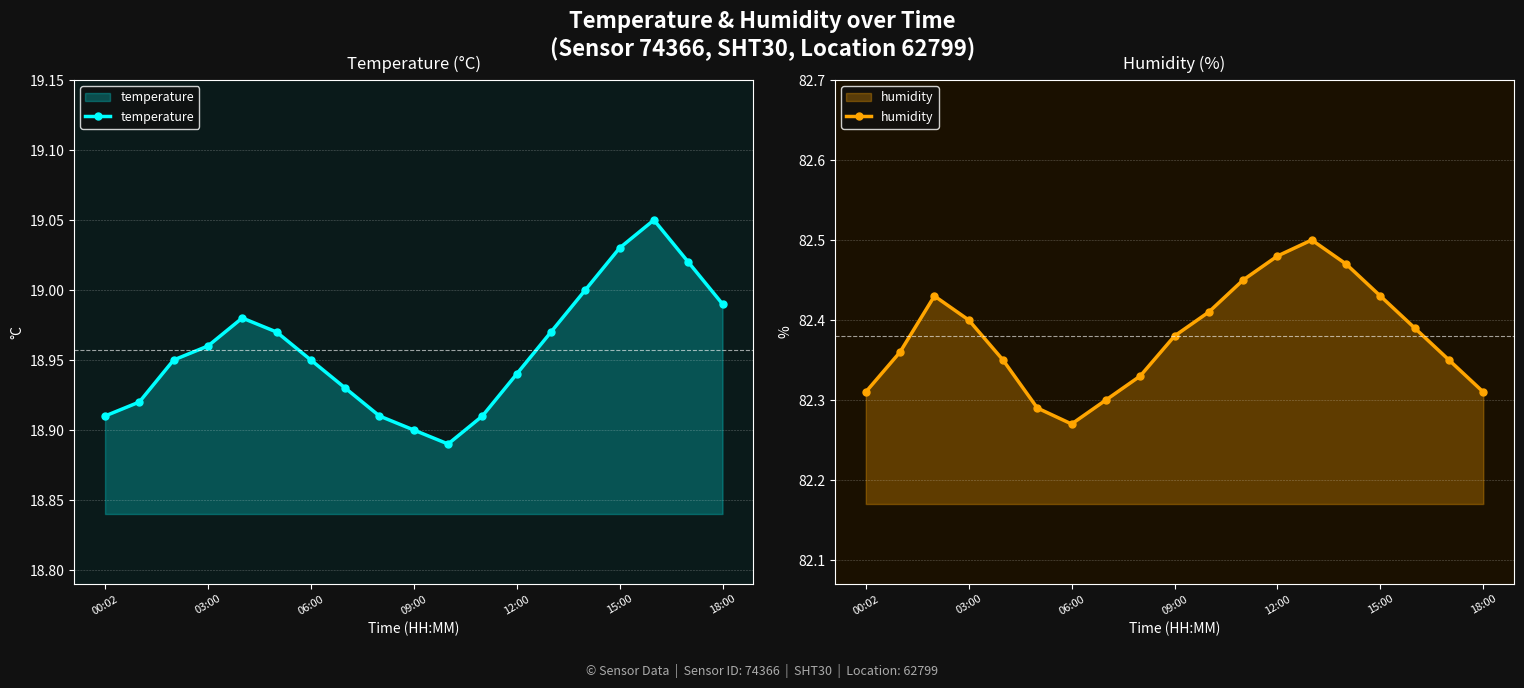

What is the difference between the temperature values at 8 and 16?

0.1